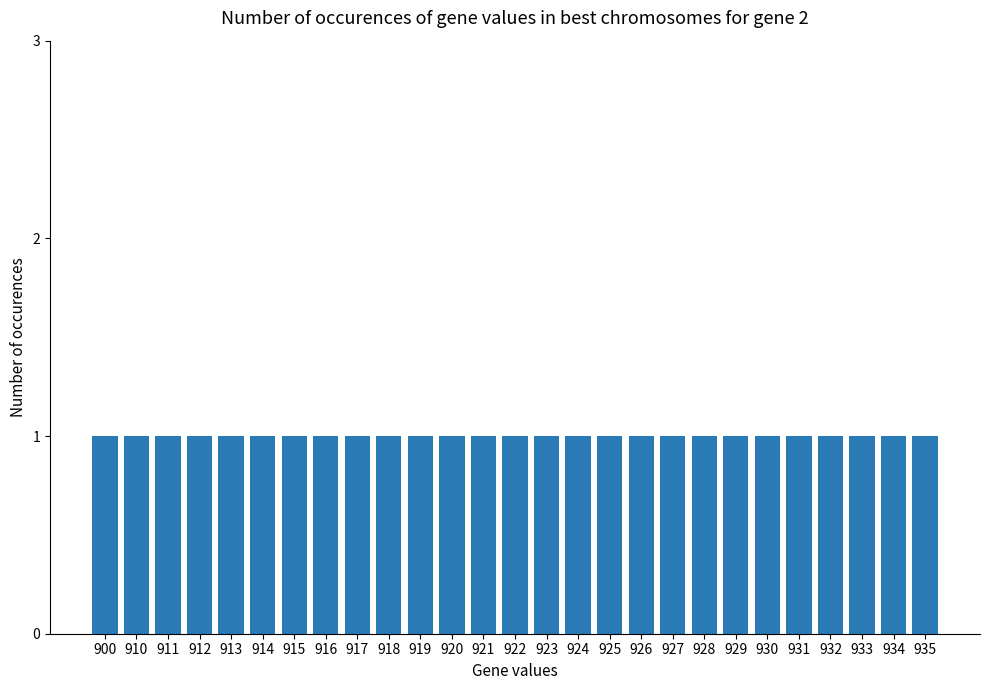

Is it true that the value at 933 is 1240?

False